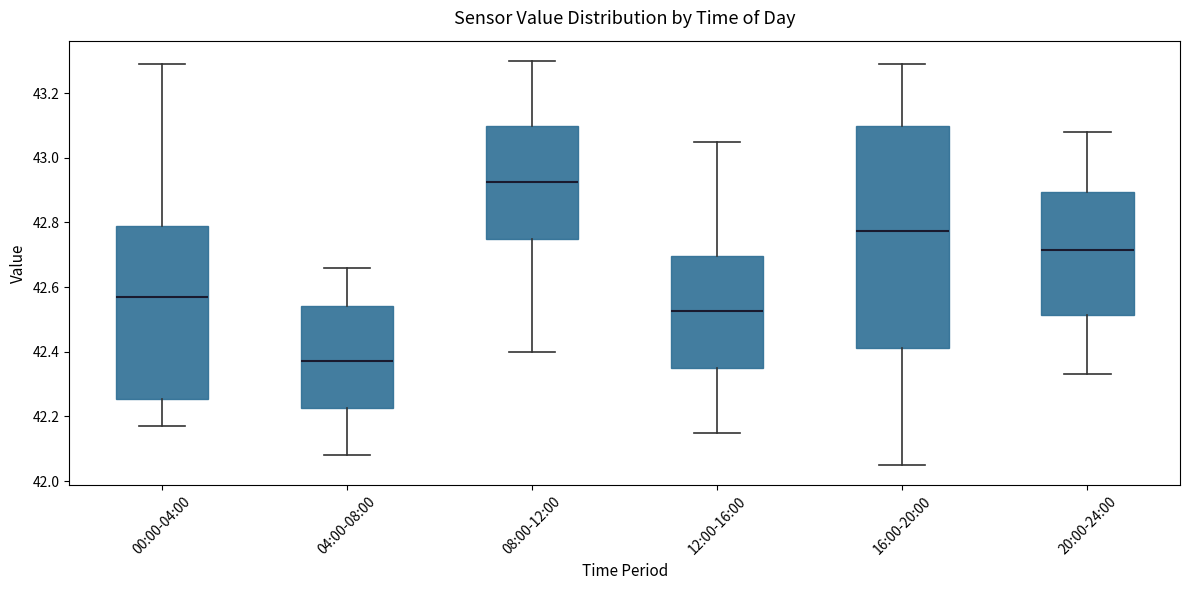

Where does the lower whisker of the box for 20:00-24:00 end on the y-axis? The values are not printed on the chart, so give them approximately, as read against the axis.

42.34